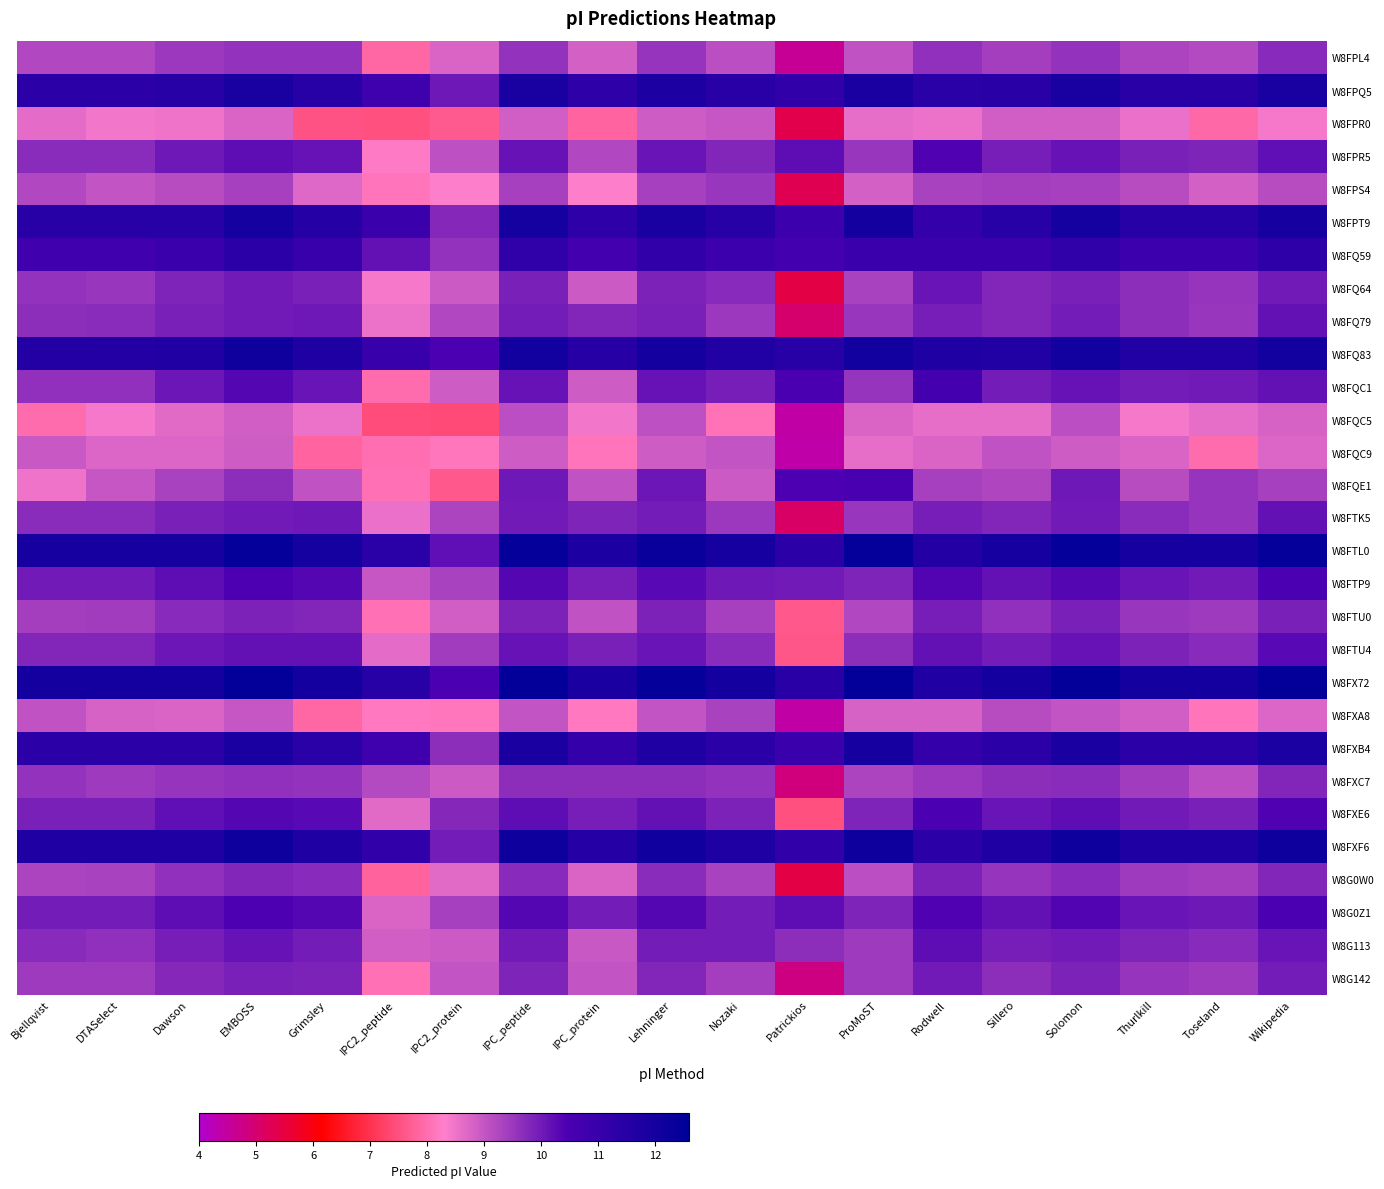

Rank the series at Bjellqvist from highest to lowest value.

W8FX72, W8FTL0, W8FXF6, W8FQ83, W8FPT9, W8FPQ5, W8FXB4, W8FQ59, W8FTP9, W8G0Z1, W8FXE6, W8FTU4, W8G113, W8FPR5, W8FTK5, W8FQ79, W8FQC1, W8FXC7, W8FQ64, W8G142, W8FTU0, W8G0W0, W8FPL4, W8FPS4, W8FXA8, W8FQC9, W8FPR0, W8FQE1, W8FQC5